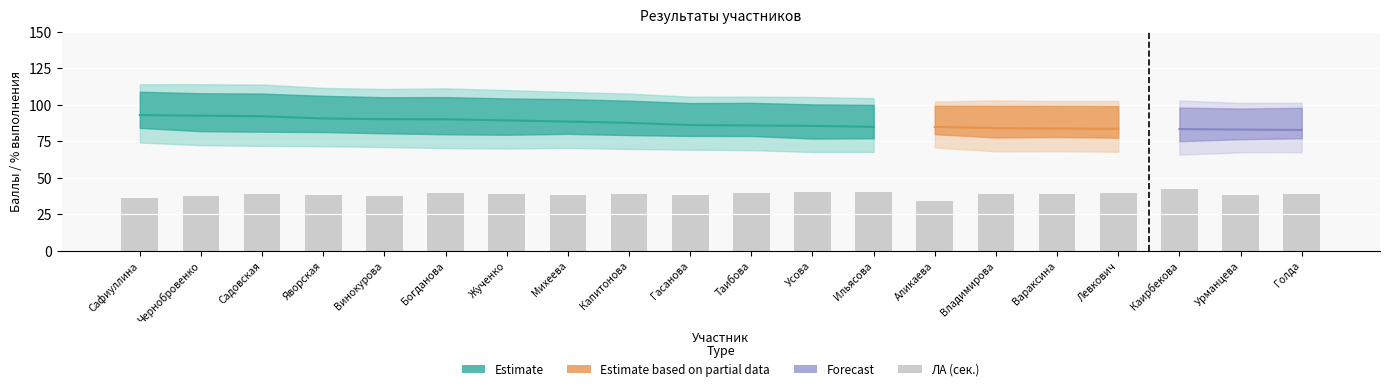

At how many categories does at least one series exceed 54?

20